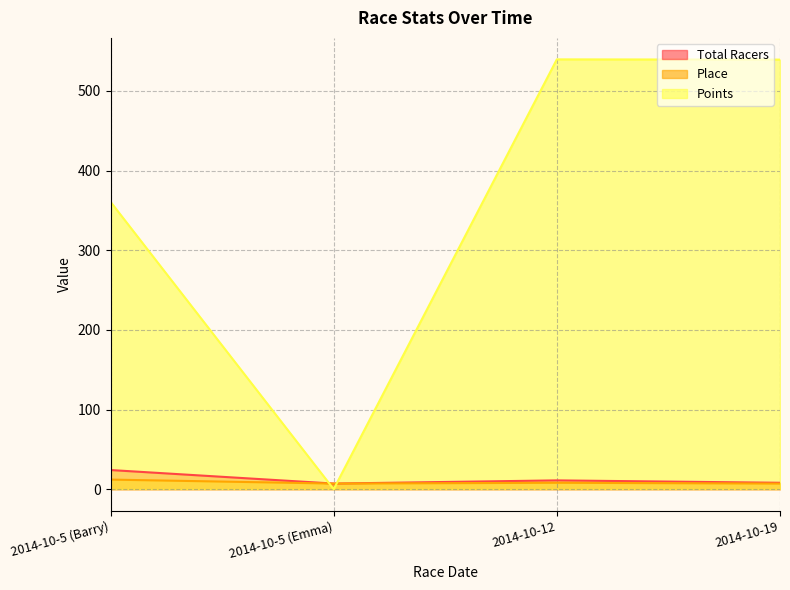

How many data points in Place are less than 8?

2